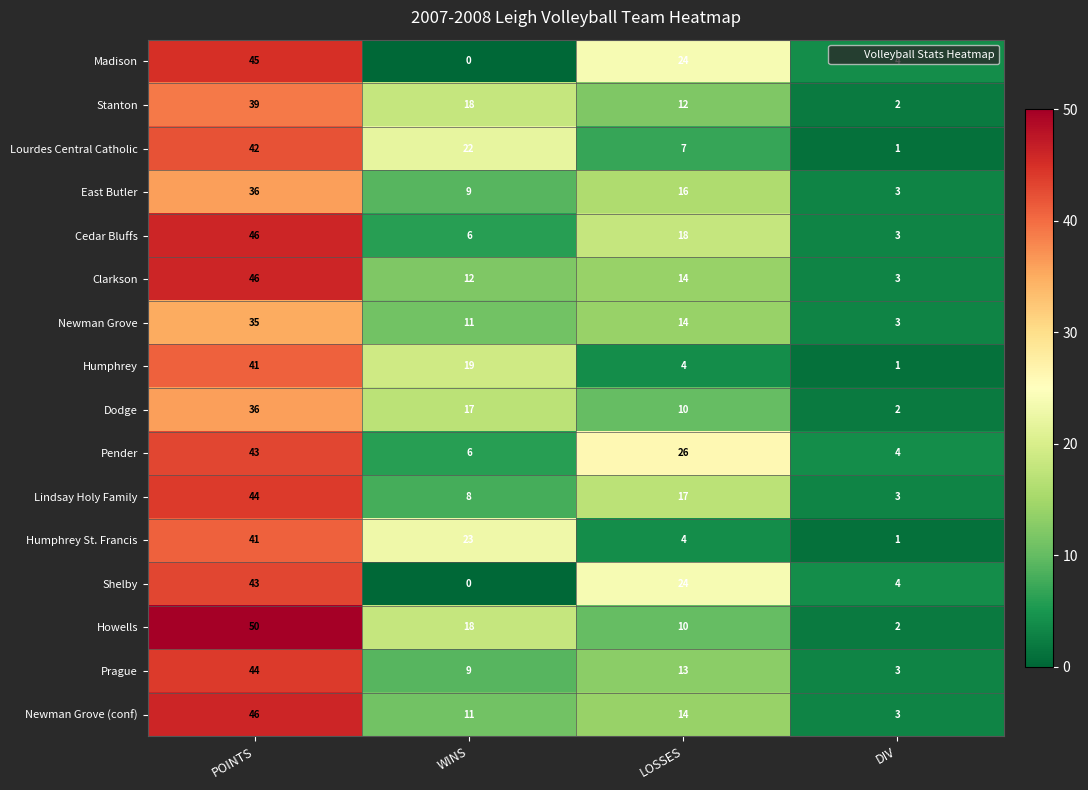

List the labels in order of Howells value, largest first.

POINTS, WINS, LOSSES, DIV